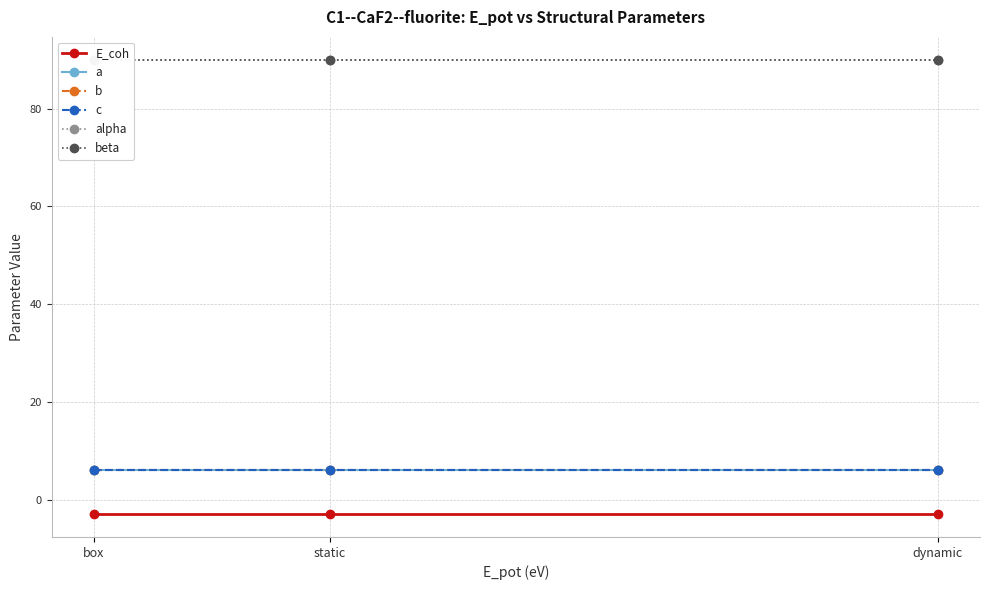

Between dynamic and box, which is larger?

dynamic